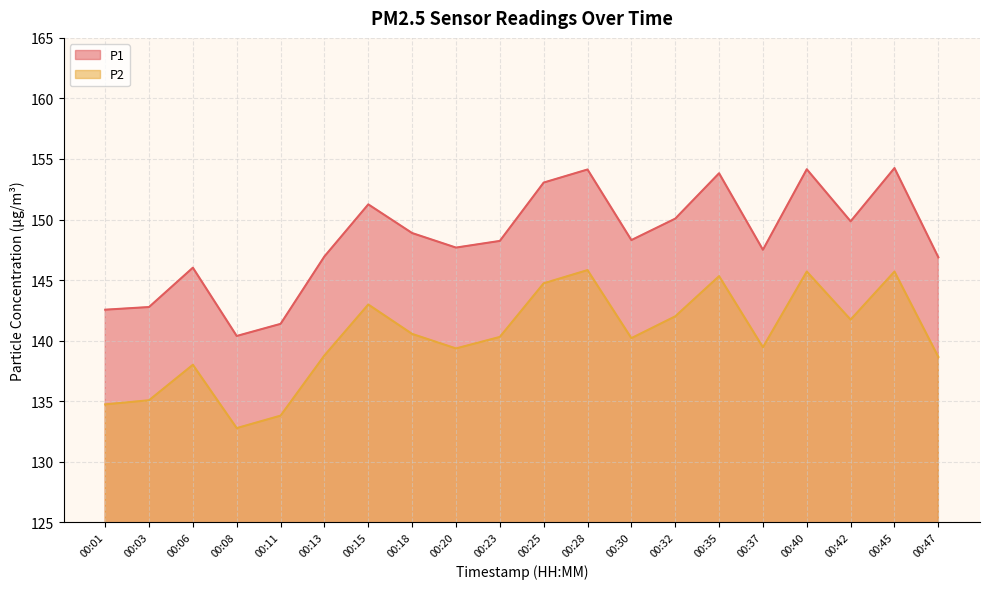

At which category does P1 reach its first local peak?

00:06